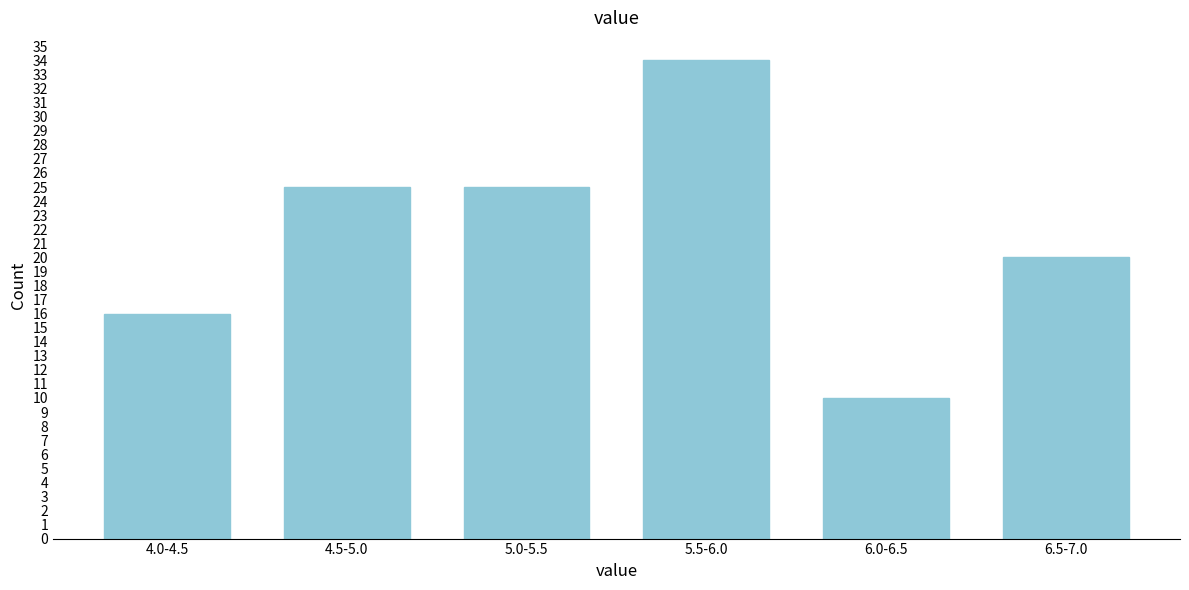

Reading left to right, list all the values displayed in this chart.

16	25	25	34	10	20